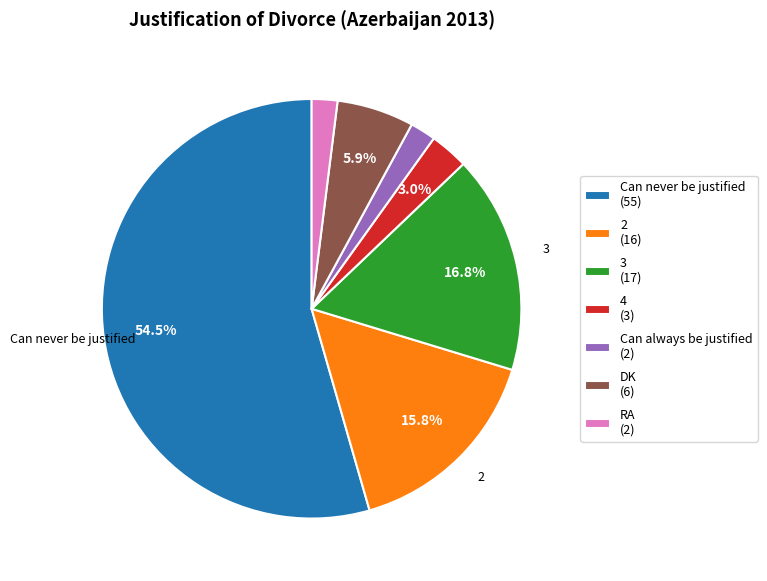

Is the sum of 3 and Can never be justified greater than half?

Yes